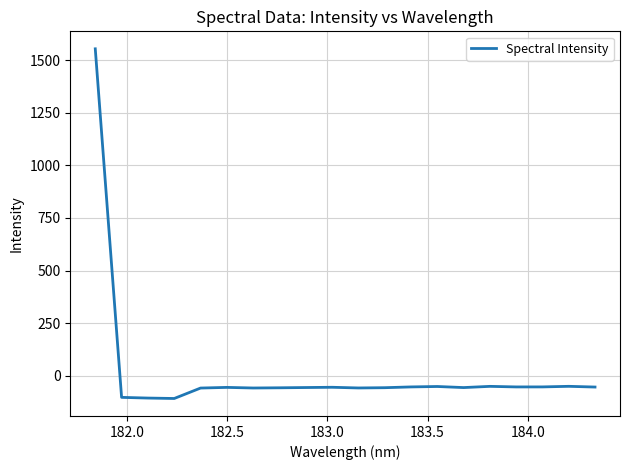

Does the chart display data point markers on the line(s)?

No